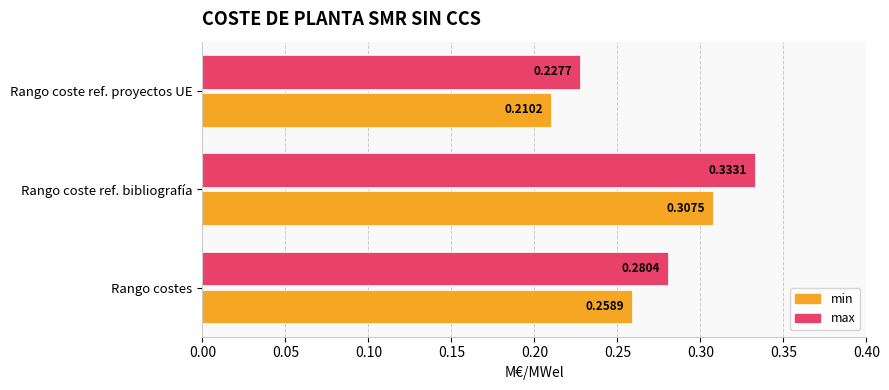

Which series has the largest total across all categories?

max